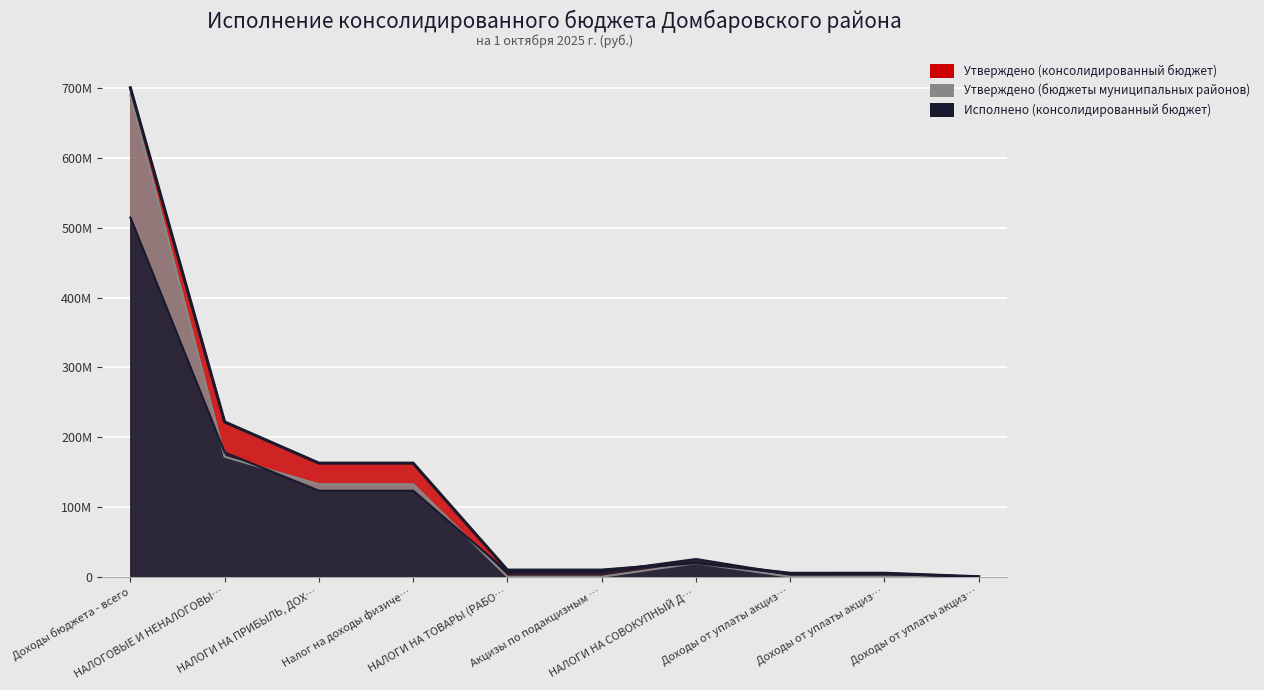

At which category does Утверждено (бюджеты муниципальных районов) reach its first local peak?

НАЛОГИ НА СОВОКУПНЫЙ Д…